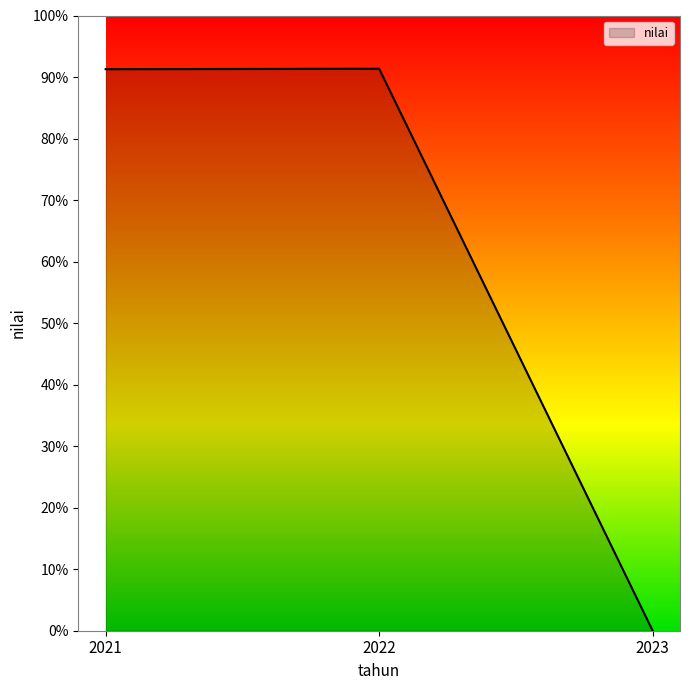

At which label is the value closest to 45?

2023